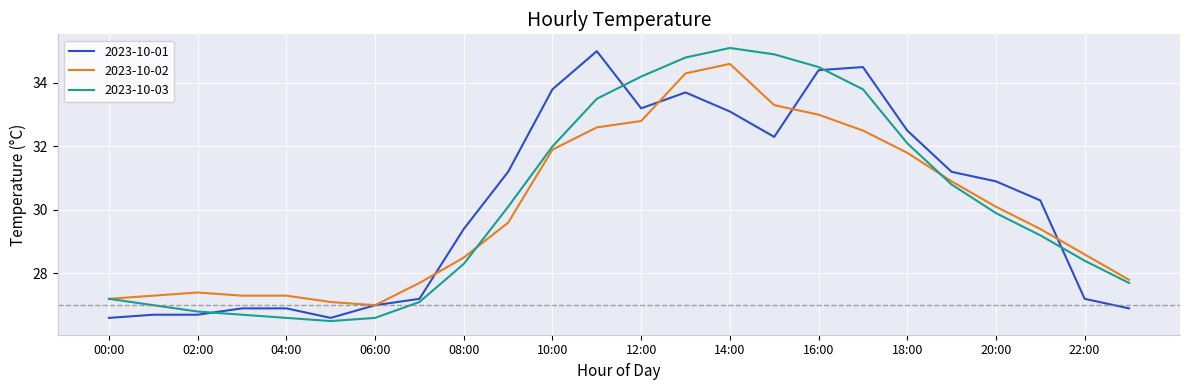

After their last crossing, which series has the higher values: 2023-10-03 or 2023-10-01?

2023-10-03